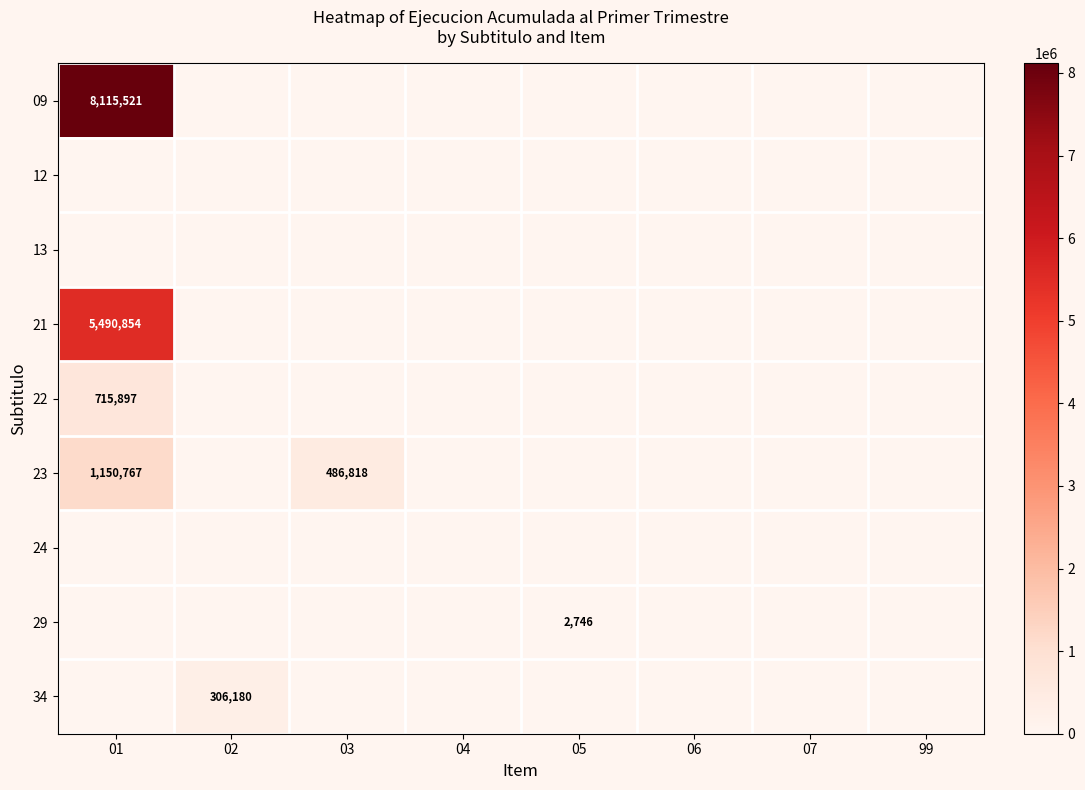

Between 03 and 05, which is larger?

03